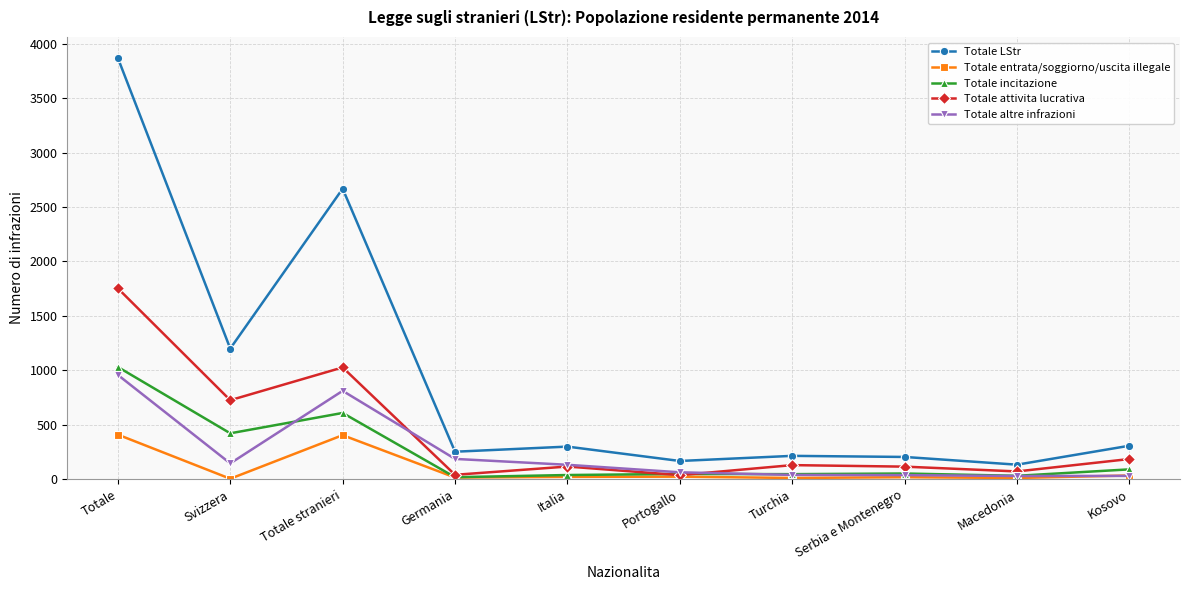

Where is Totale LStr nearest to the value 2001?

Totale stranieri